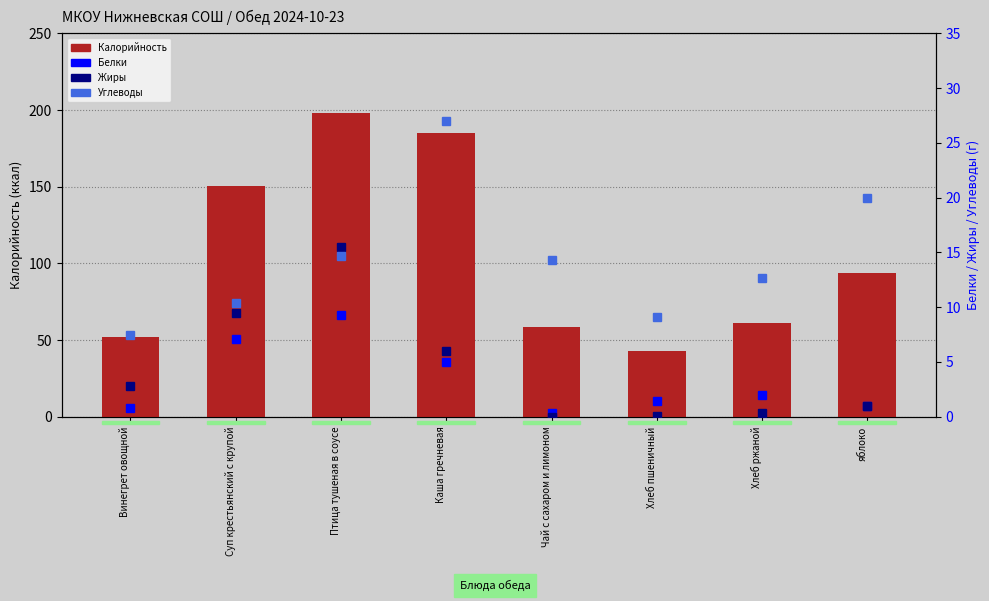

Rank the series at яблоко from lowest to highest value.

Белки, Жиры, Углеводы, Калорийность